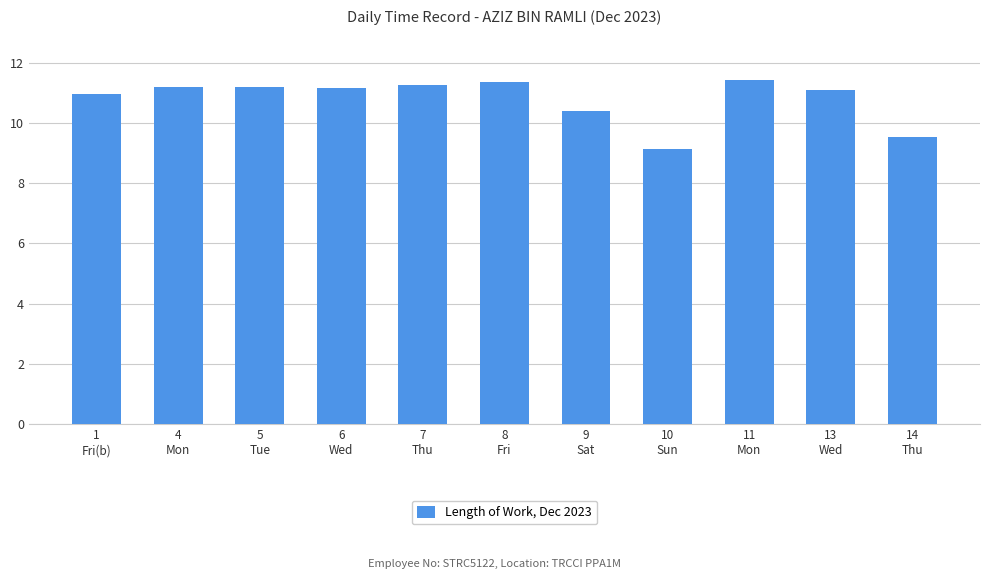

What is the sum of the values at 14
Thu and 13
Wed?

20.6